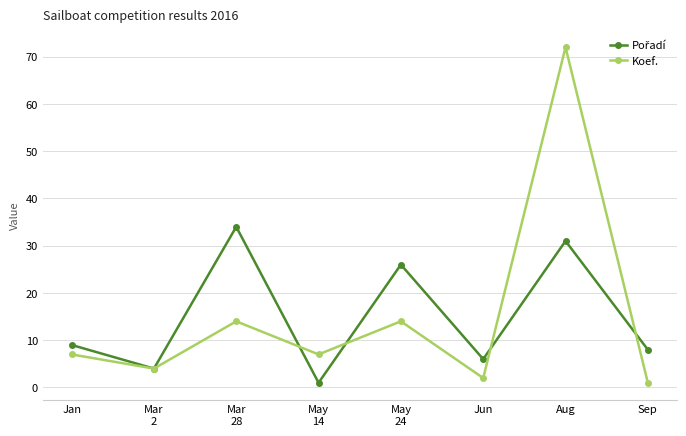

The value of Koef. at Aug is 72. True or false?

True